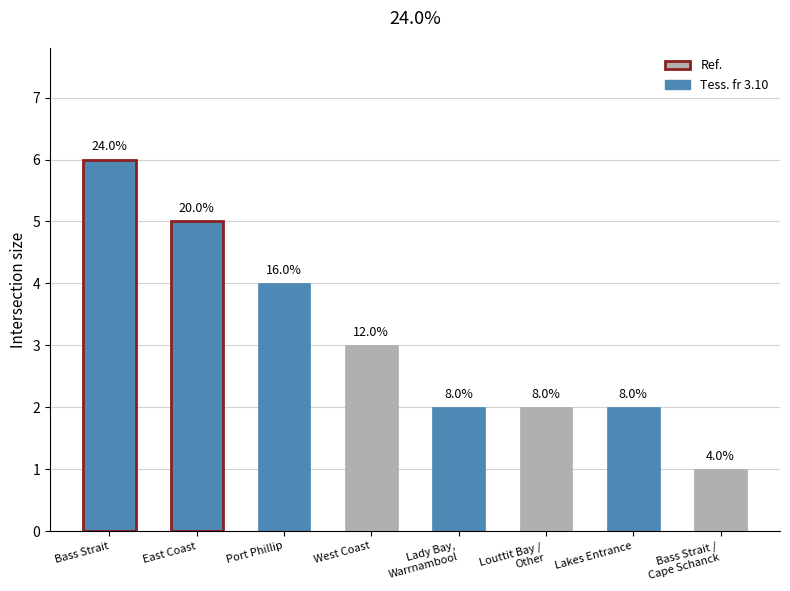

What is the label of the 7th bar from the left?

Lakes Entrance